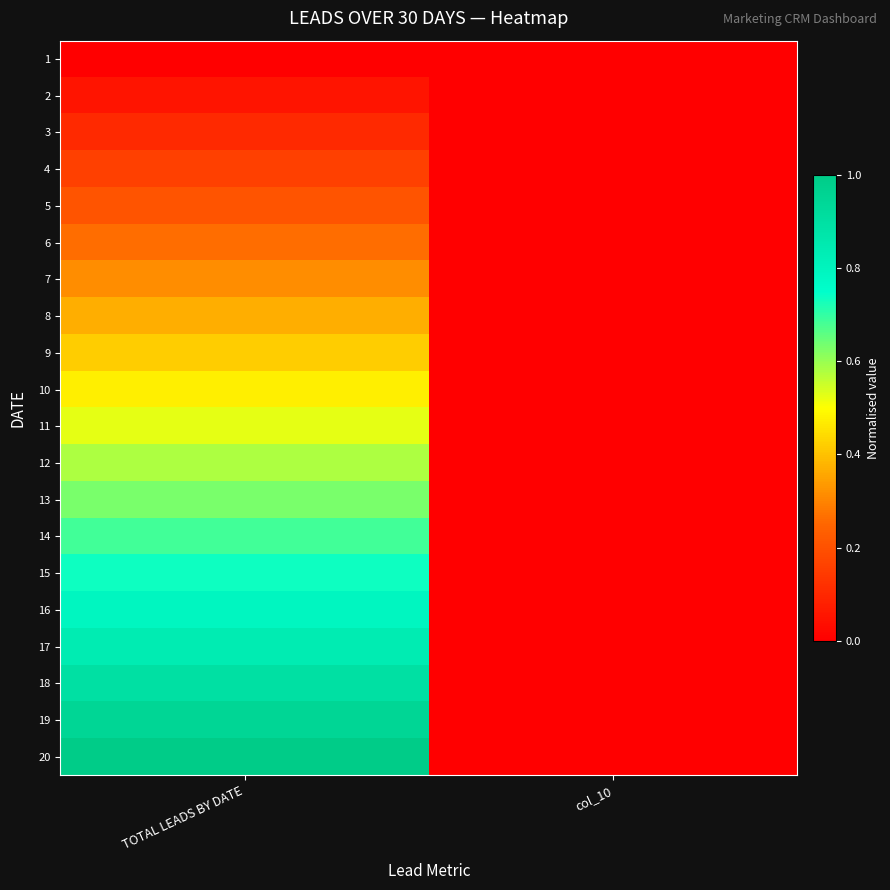

Which series has the largest total across all categories?

20